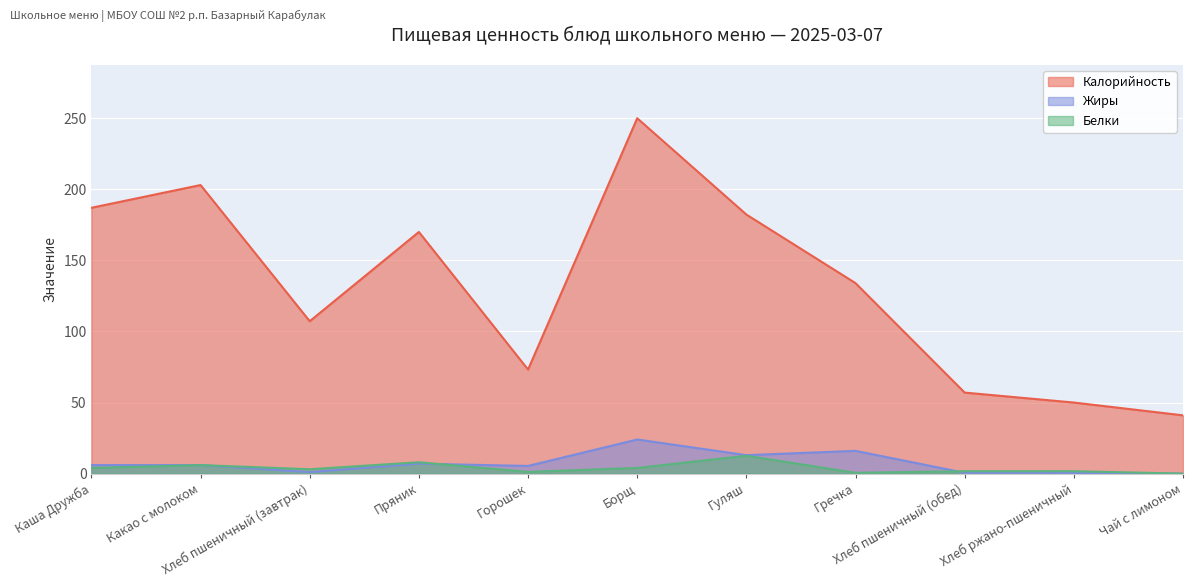

What is the difference between the Калорийность values at Гуляш and Каша Дружба?

4.8